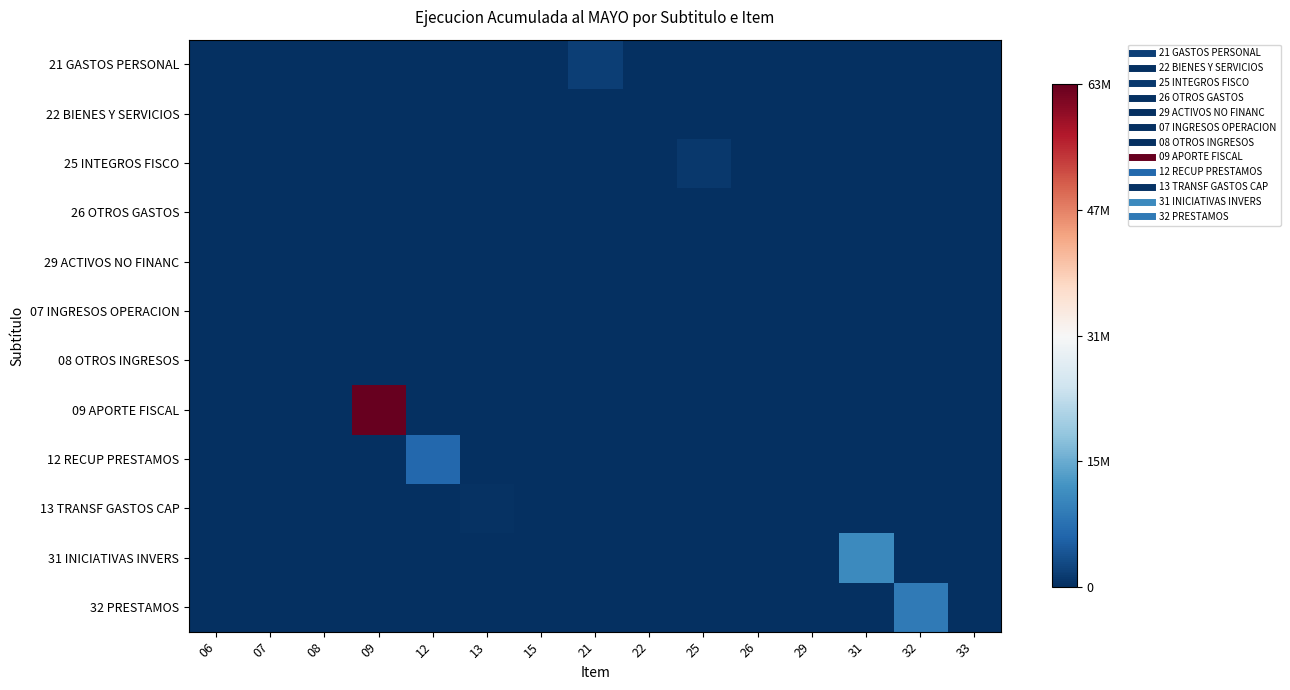

Between 15 and 09, which is larger?

15